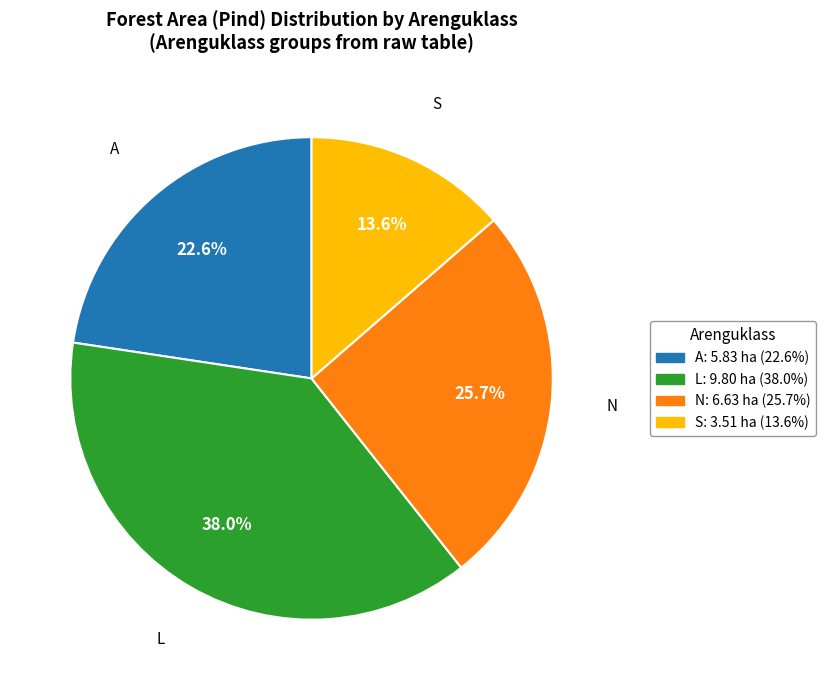

Is there any slice that represents more than half of the pie?

No